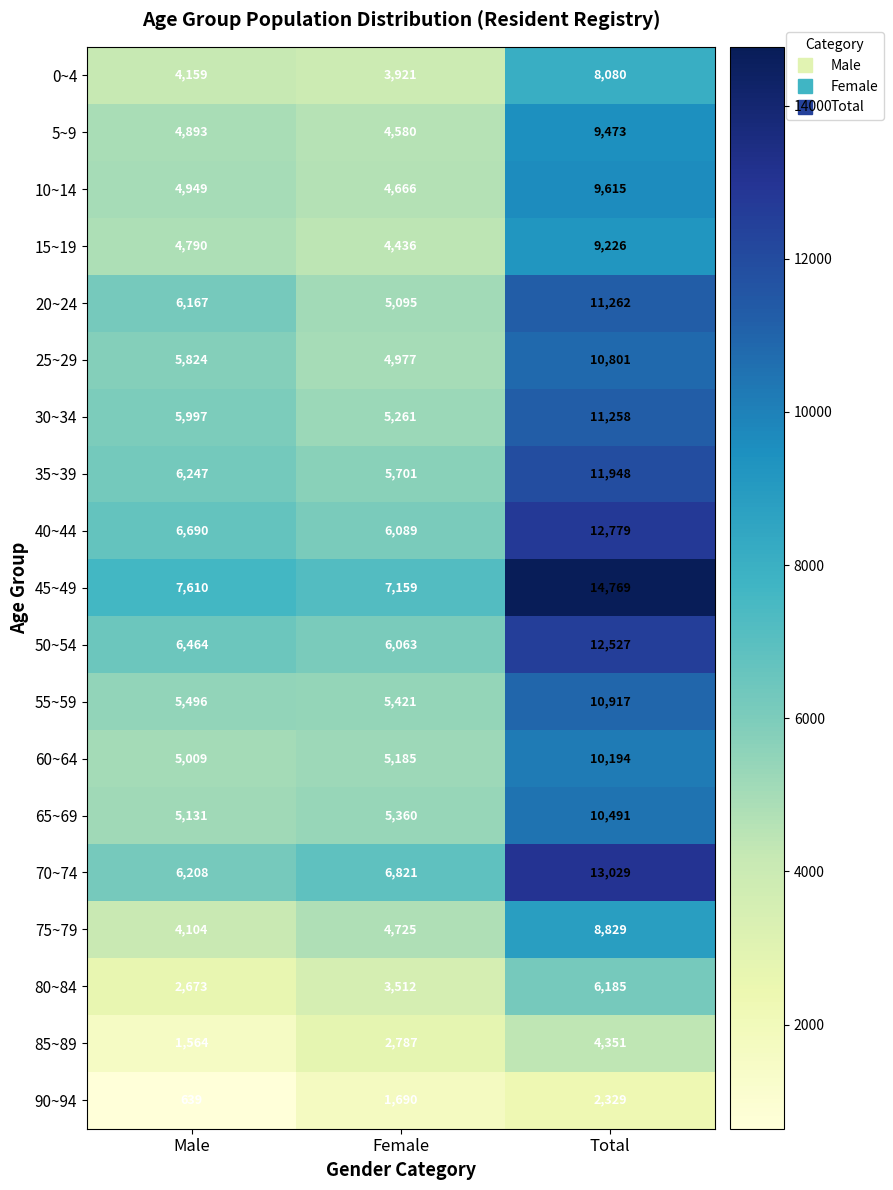

True or false: 85~89 has a value of 4351 at Total.

True